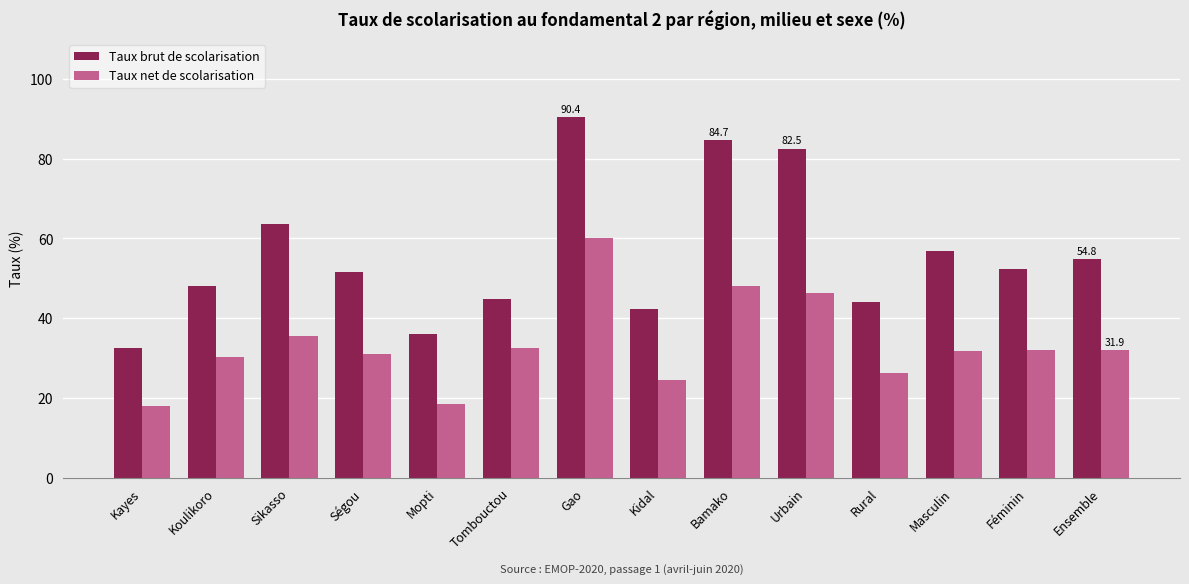

What is the highest value of the Taux brut de scolarisation series?

90.4